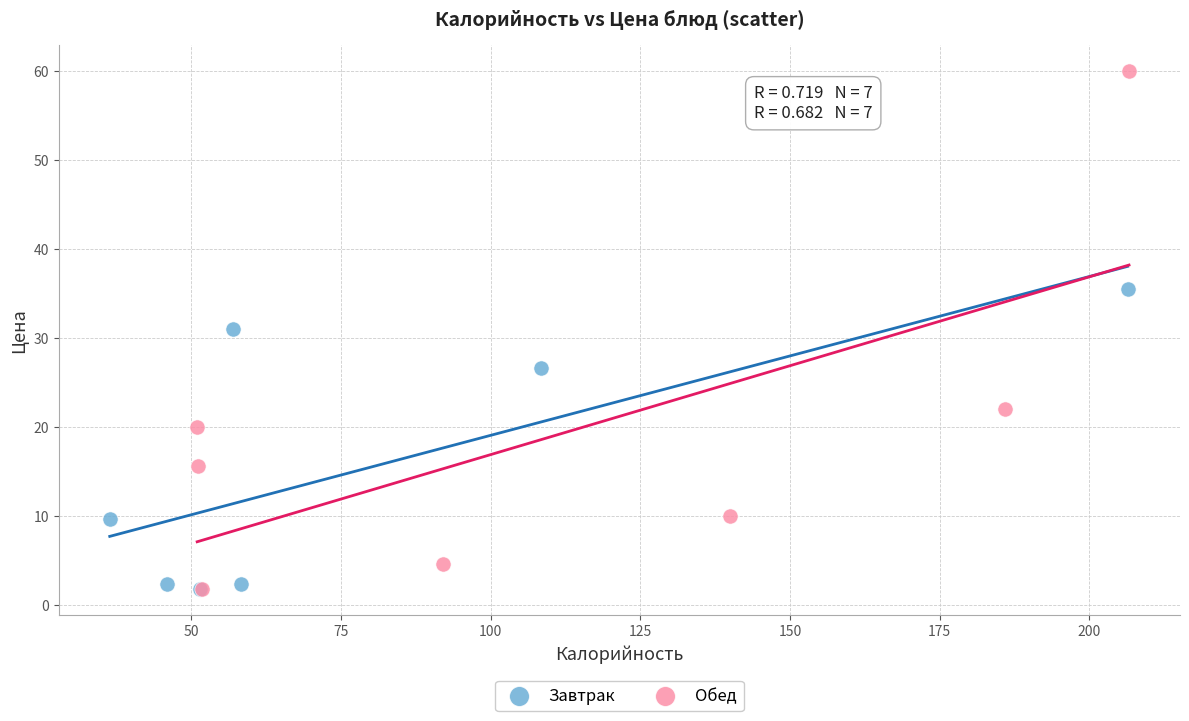

Which series reaches the maximum Y coordinate?

Обед